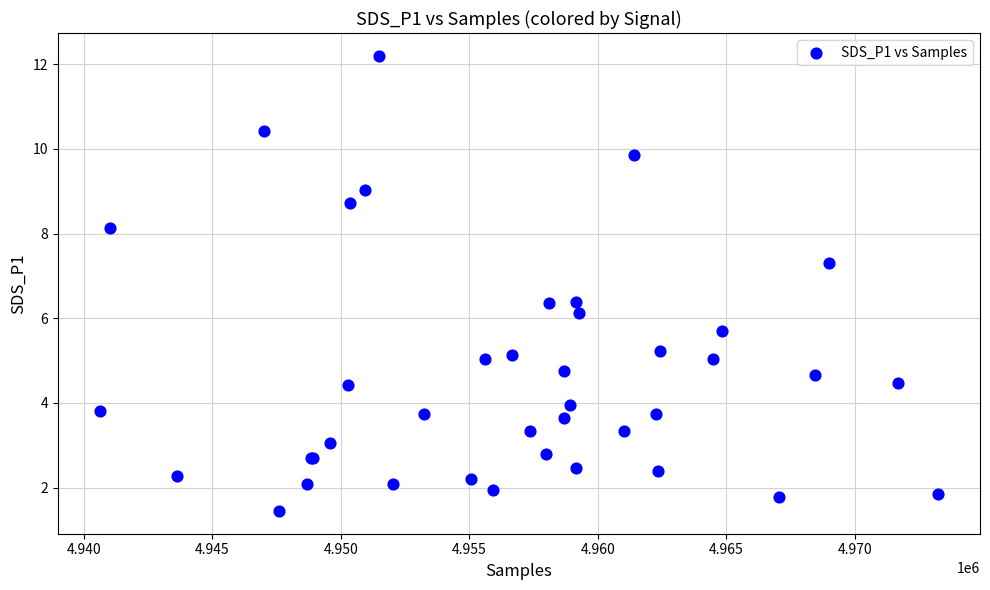

What Y value in the scatter plot is closest to 6?

6.1